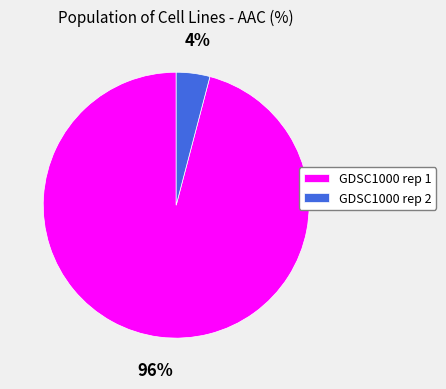

What percentage is the GDSC1000 rep 2 slice, to the nearest percent?

4%